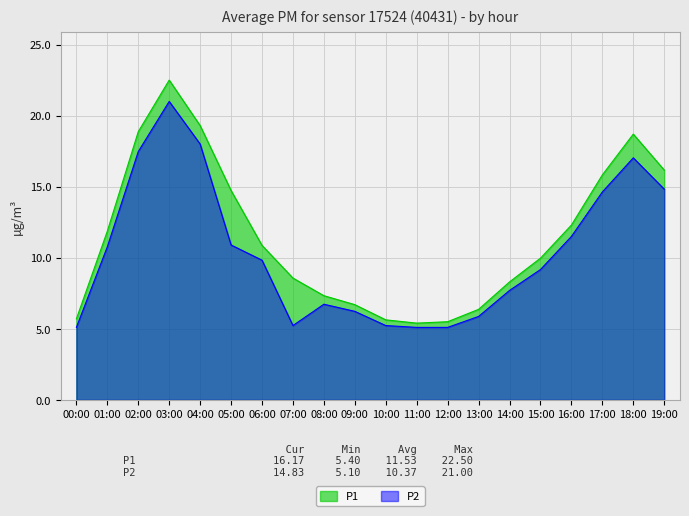

Where is the first local minimum for P2?

07:00